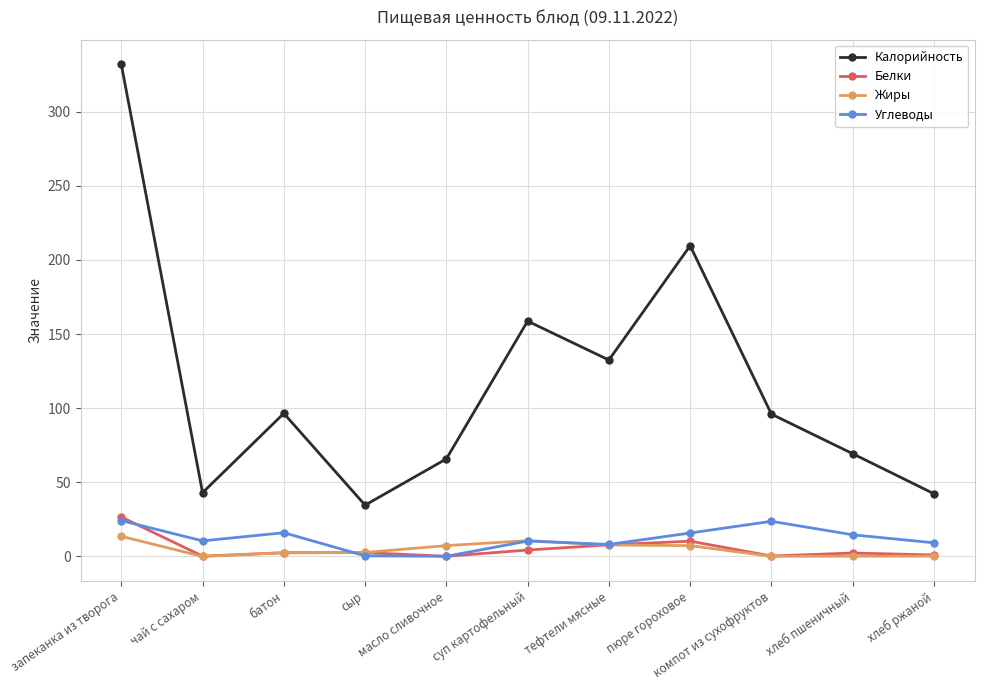

What is the value of the Калорийность point at the 5th from the left?

65.8